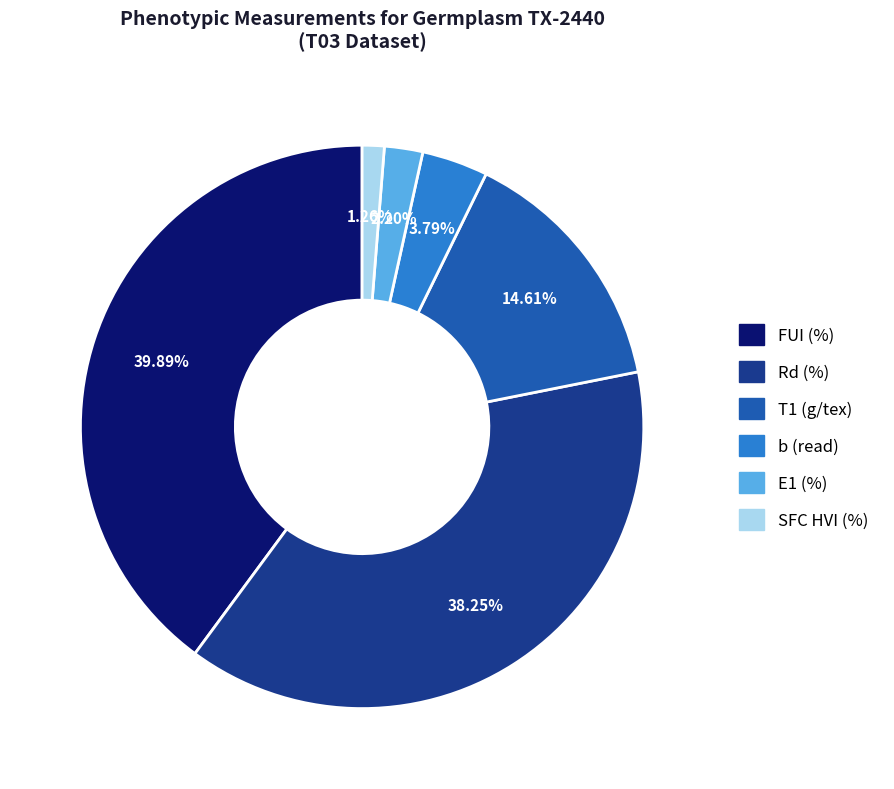

To the nearest percent, what portion does FUI (%) represent?

40%